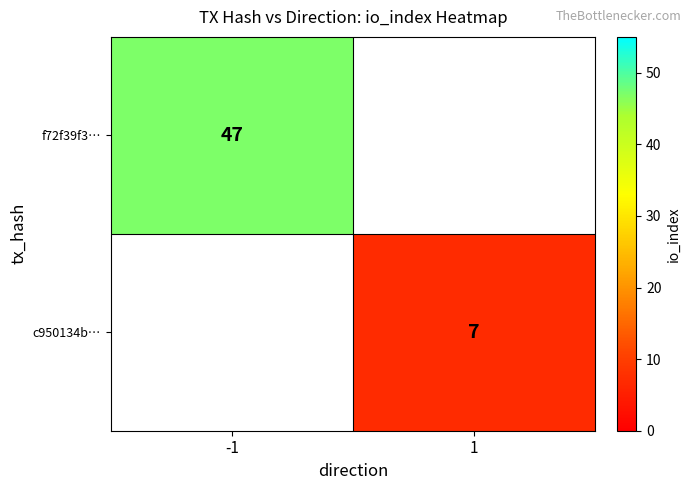

Is it true that f72f39f3… equals 47 at -1?

True